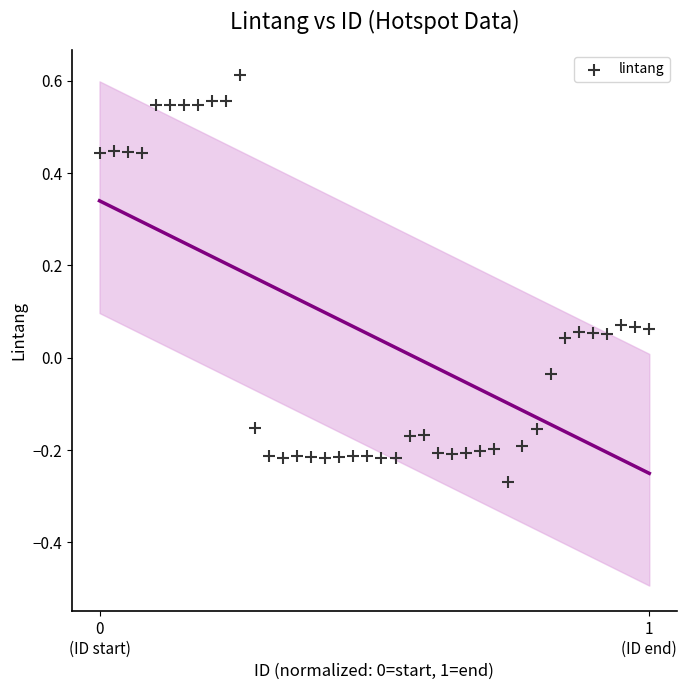

What is the range of X values (max minus min)?

1.0